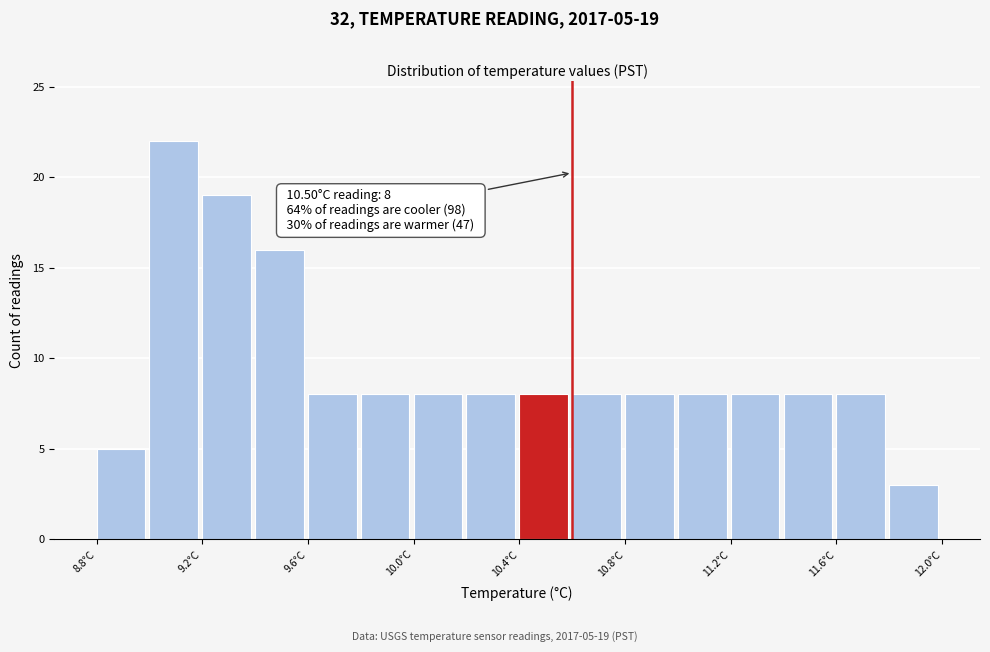

Over which range of the x-axis is the bar tallest?

9.0 to 9.2